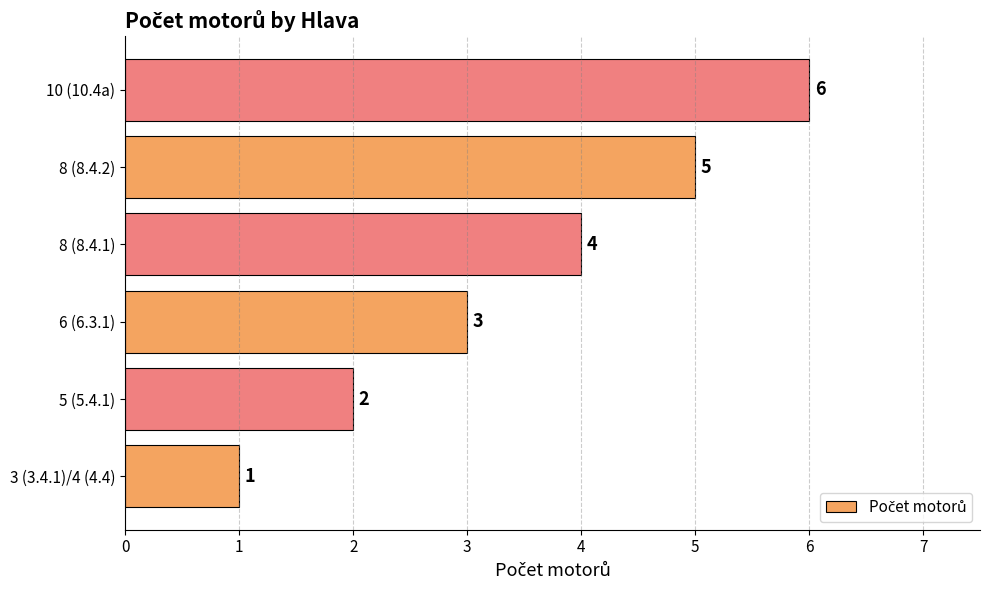

Between 6 (6.3.1) and 8 (8.4.2), which is larger?

8 (8.4.2)